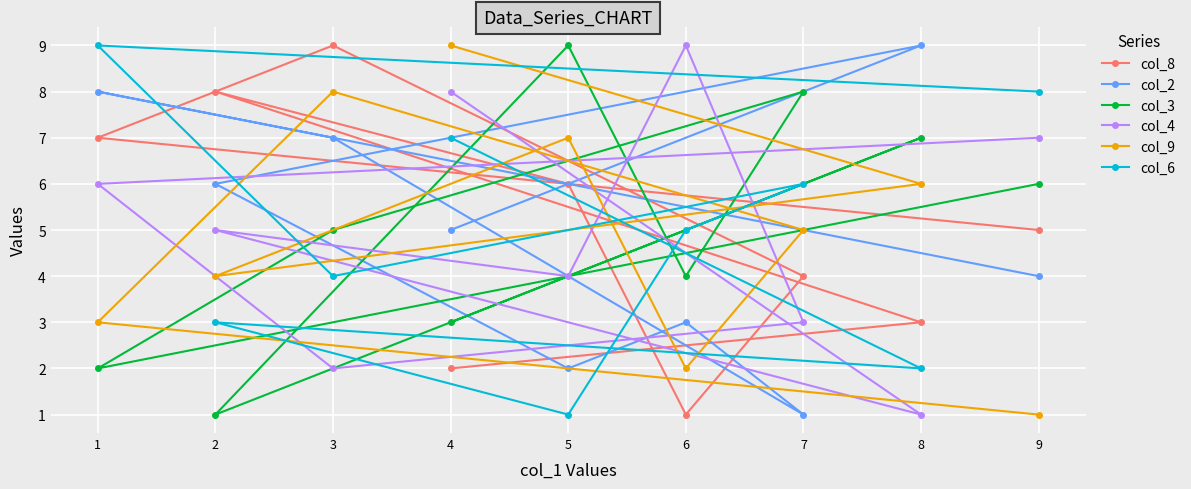

Which series changed the most between 3 and 8?

col_8